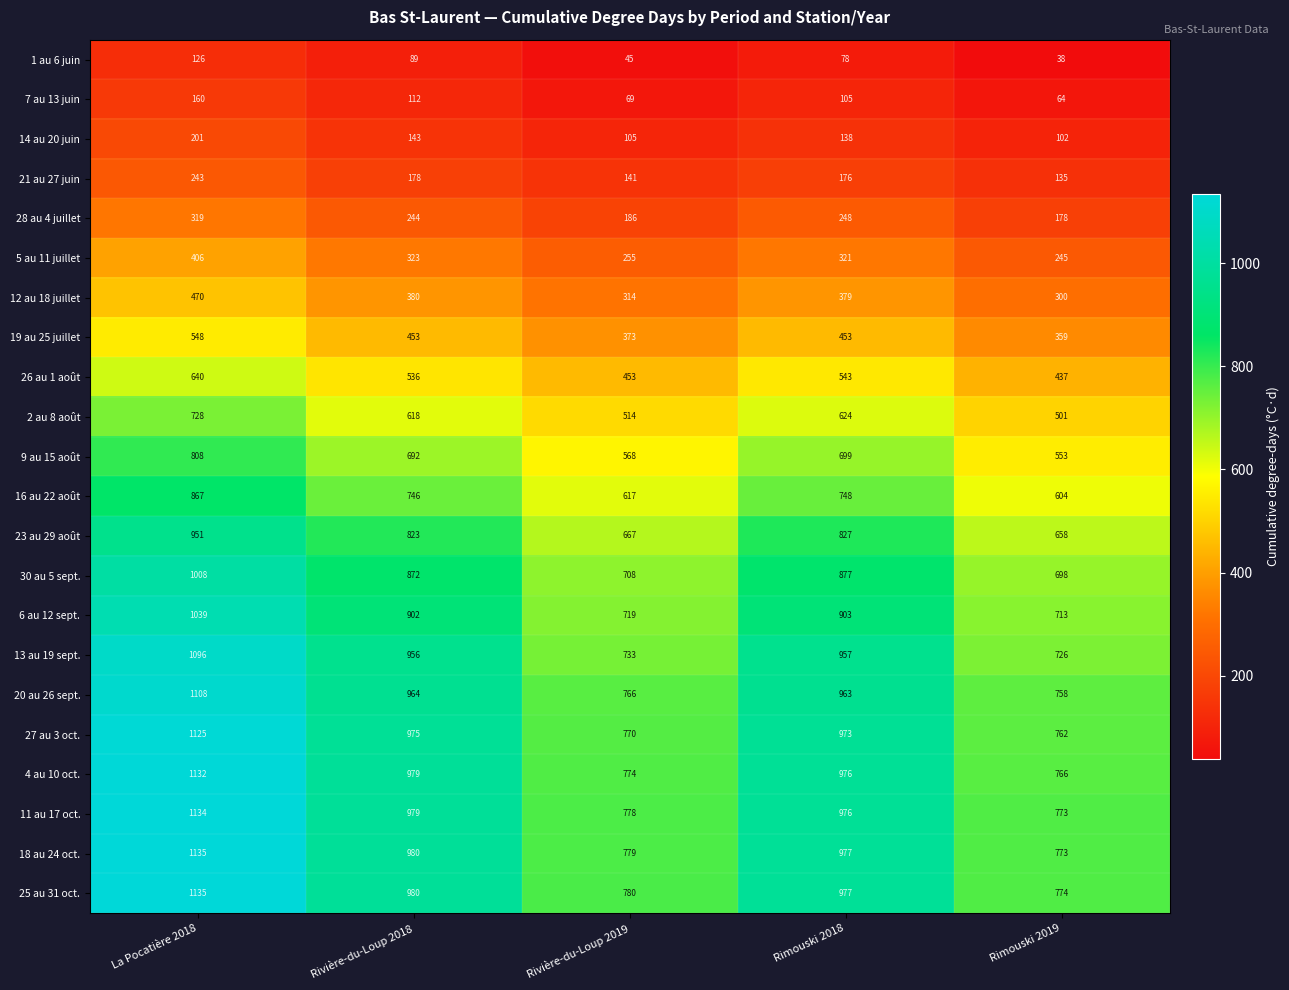

What is the difference between the highest and lowest values at Rivière-du-Loup 2019?

735